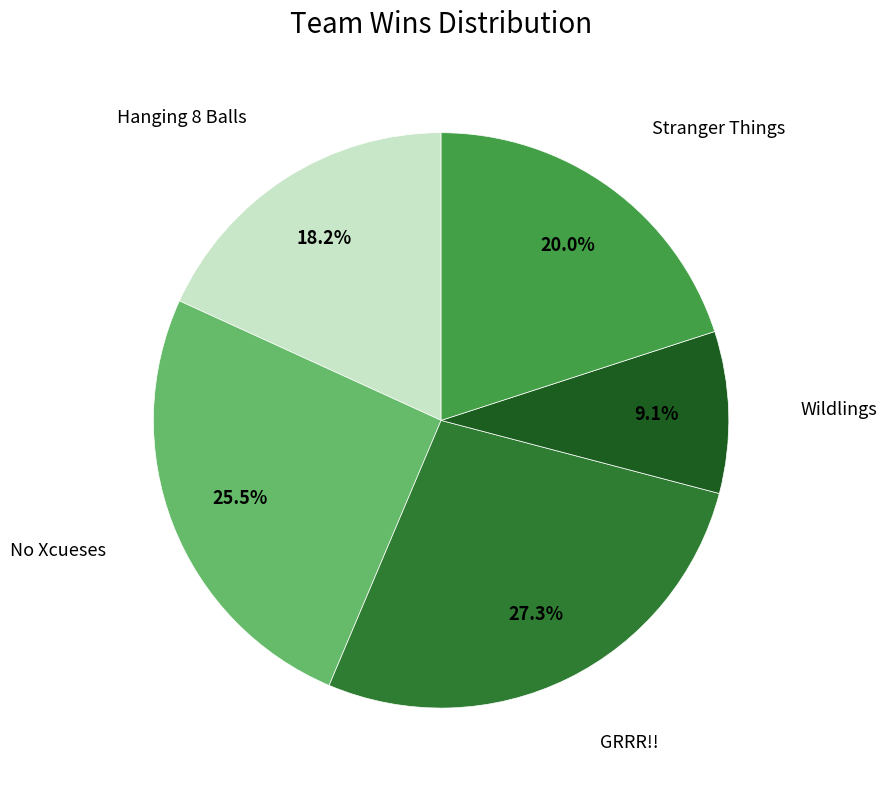

Is there any slice that represents more than half of the pie?

No